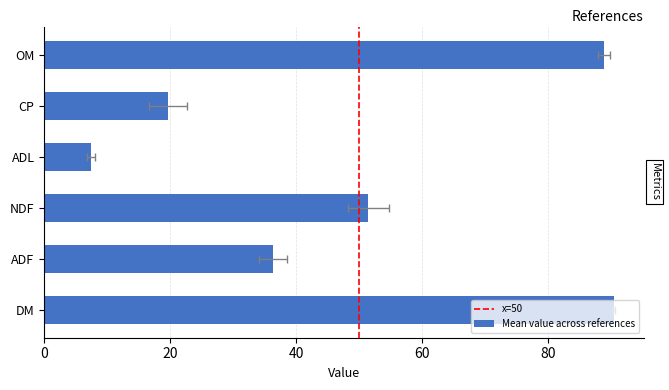

List the series in order of their peak value, lowest first.

ADL, CP, ADF, NDF, OM, DM